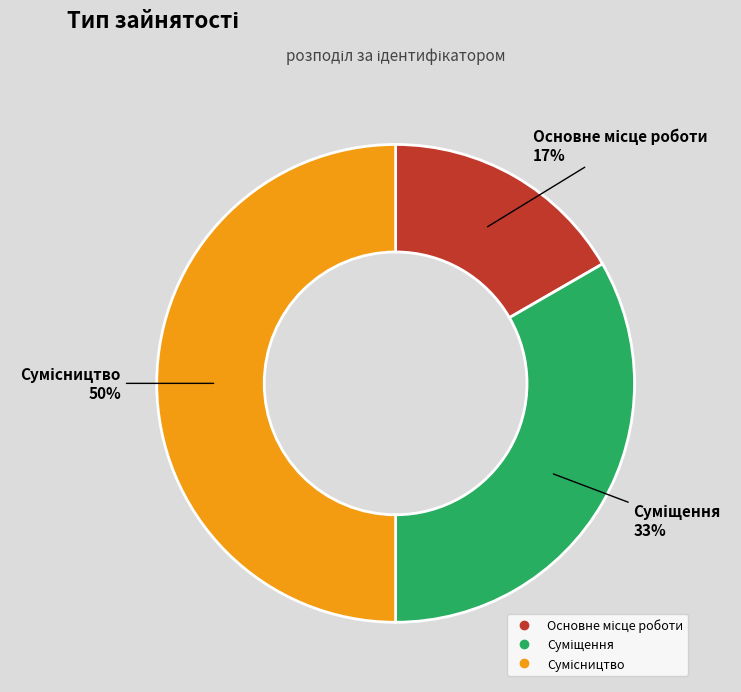

To the nearest percent, what is the difference between the largest and smallest slice percentages?

33%